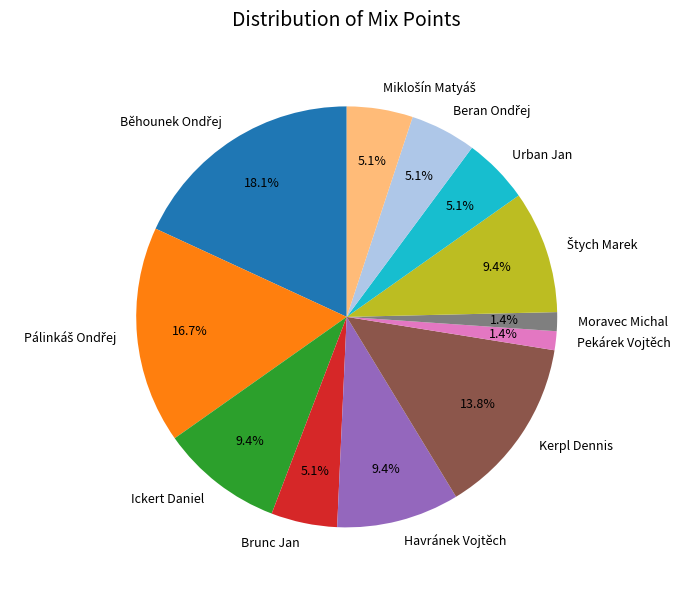

Is Havránek Vojtěch the majority of the pie?

No